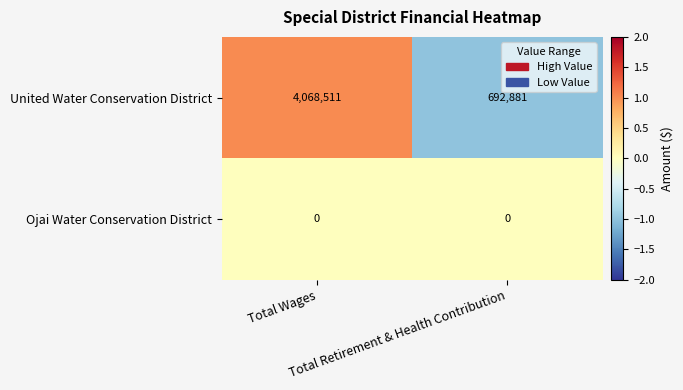

Count the number of categories in the chart.

2